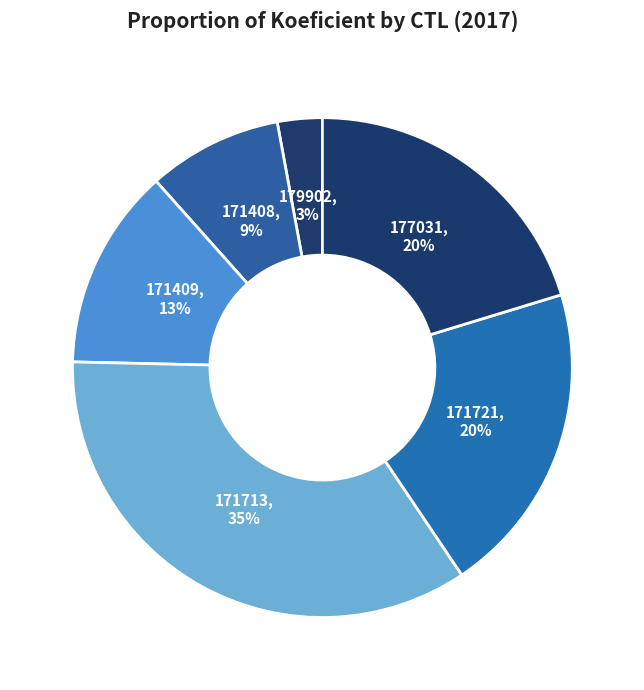

How many segments does this pie chart have?

6